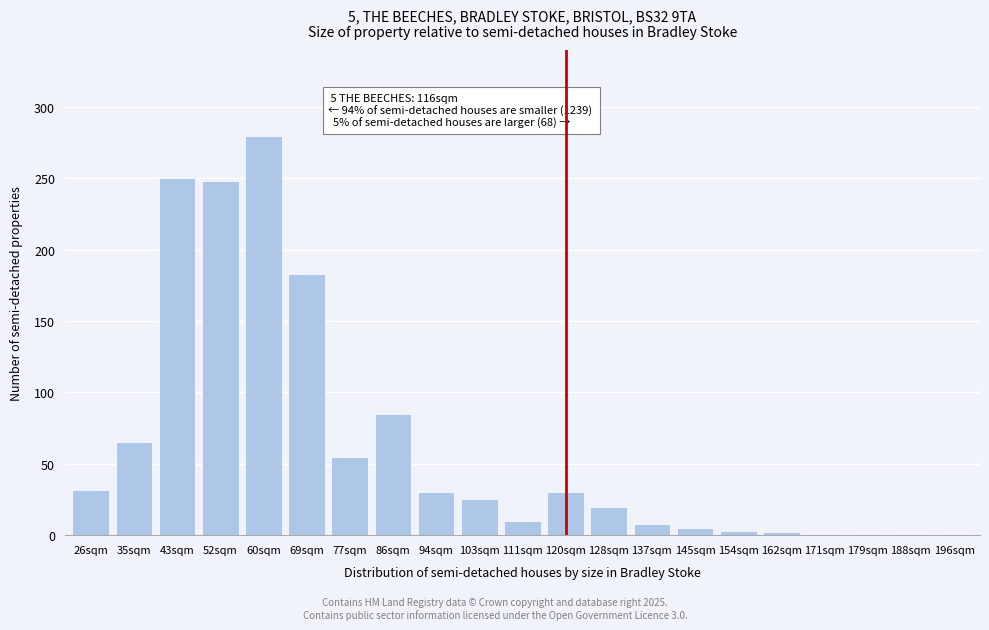

The value at 103sqm is 25. True or false?

True